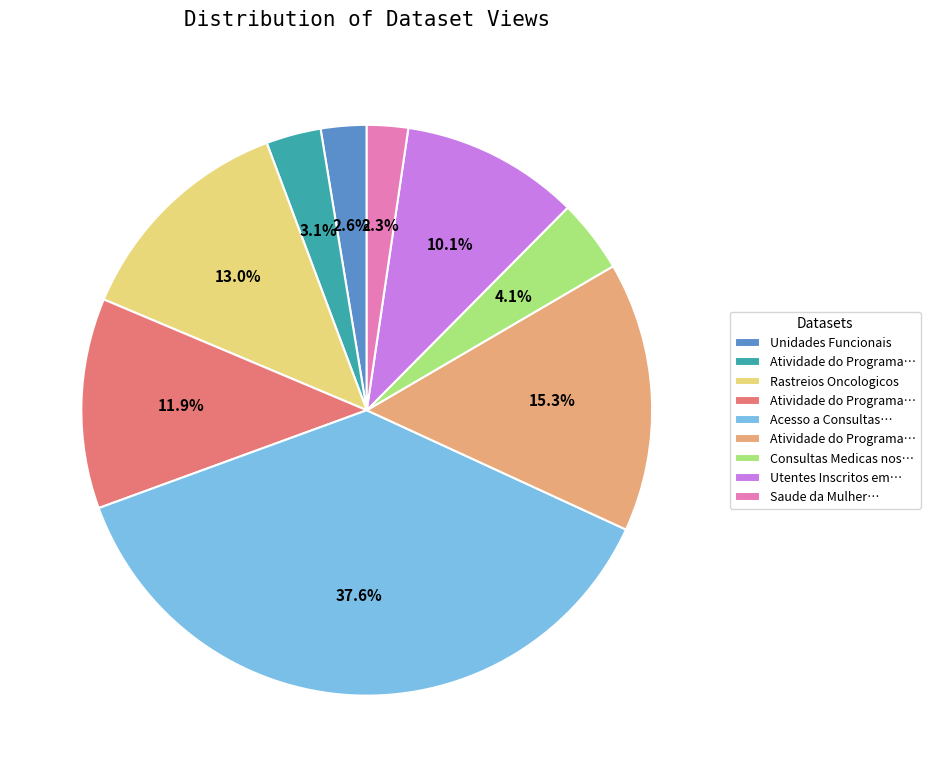

Does any single category account for the majority?

No